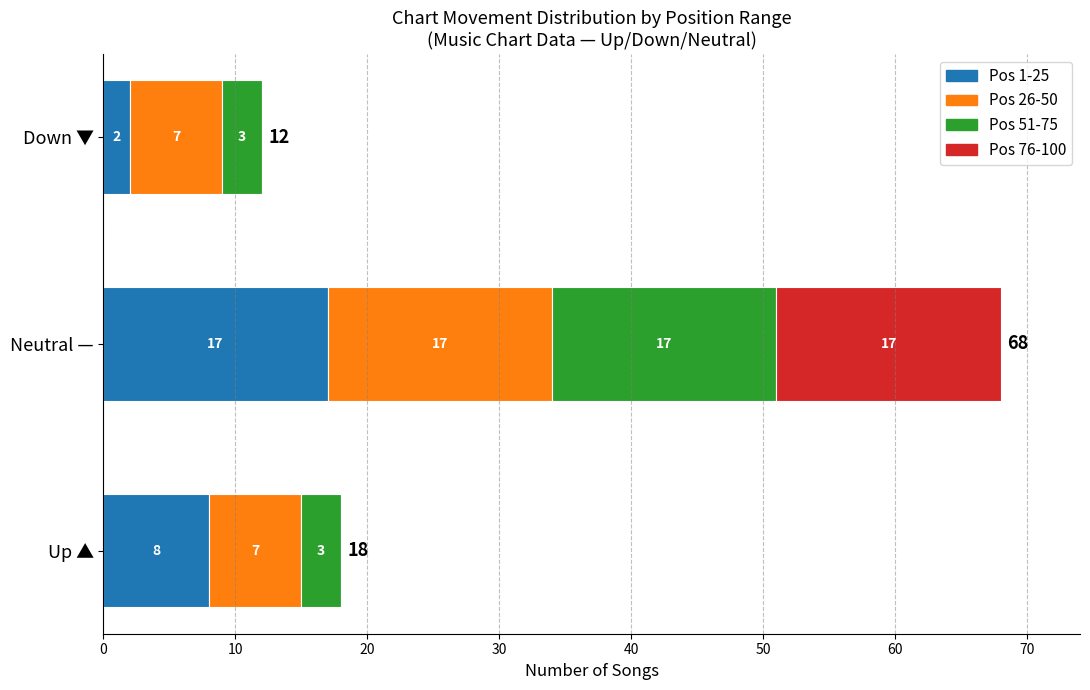

The value of Pos 1-25 at Down ▼ is 2. True or false?

True